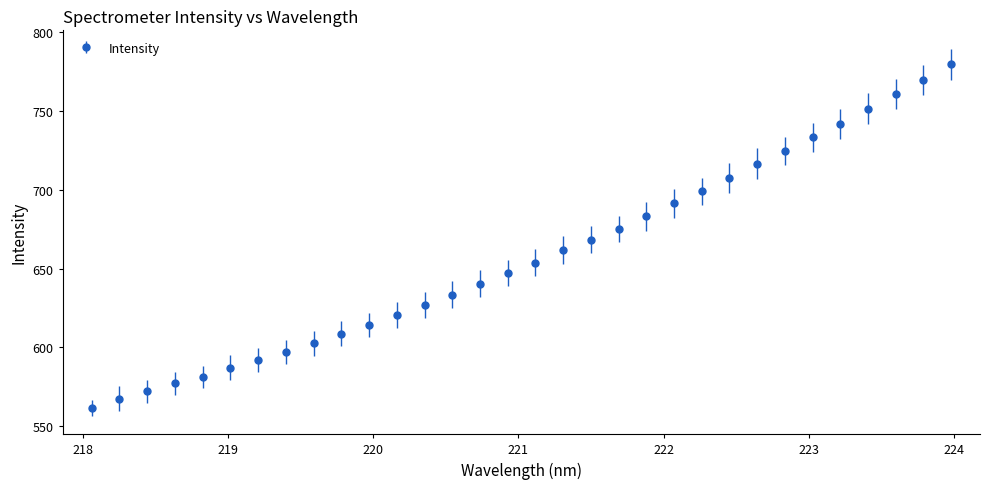

What is the difference between the second highest and minimum values?

207.8